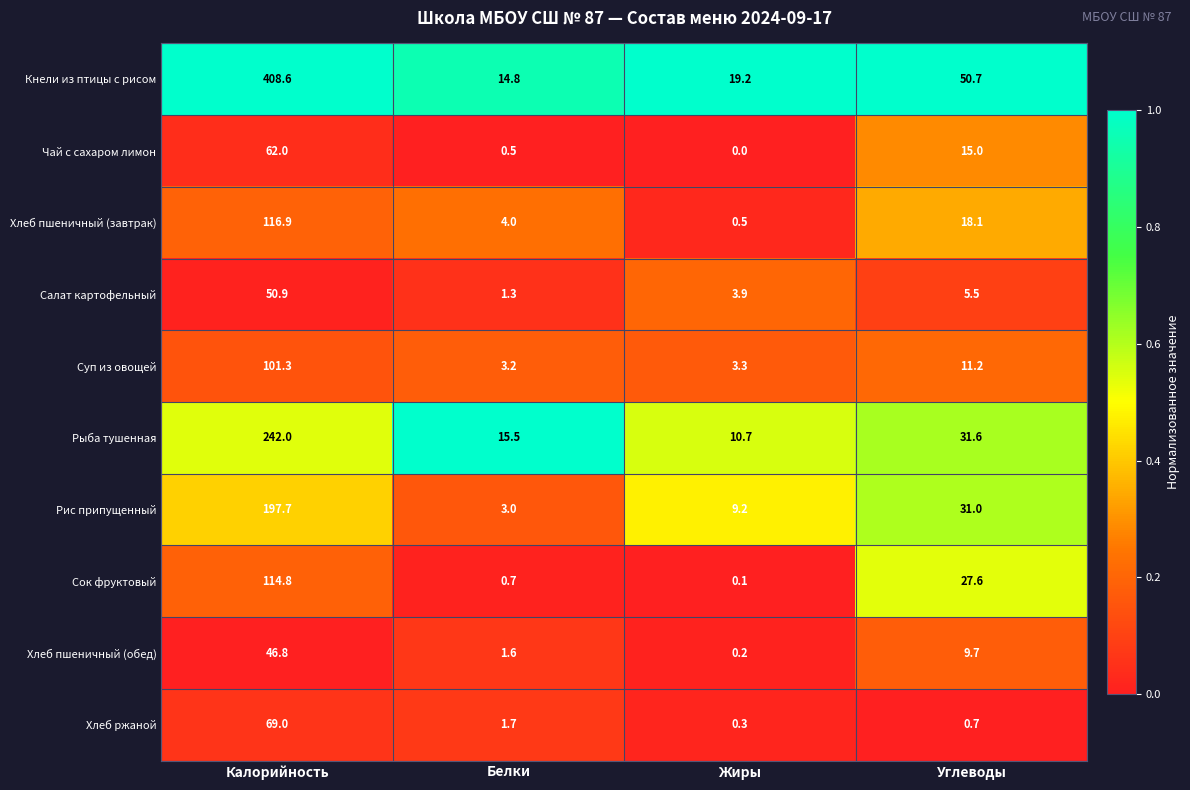

Rank the series at Жиры from highest to lowest value.

Кнели из птицы с рисом, Рыба тушенная, Рис припущенный, Салат картофельный, Суп из овощей, Хлеб пшеничный (завтрак), Хлеб ржаной, Хлеб пшеничный (обед), Сок фруктовый, Чай с сахаром лимон